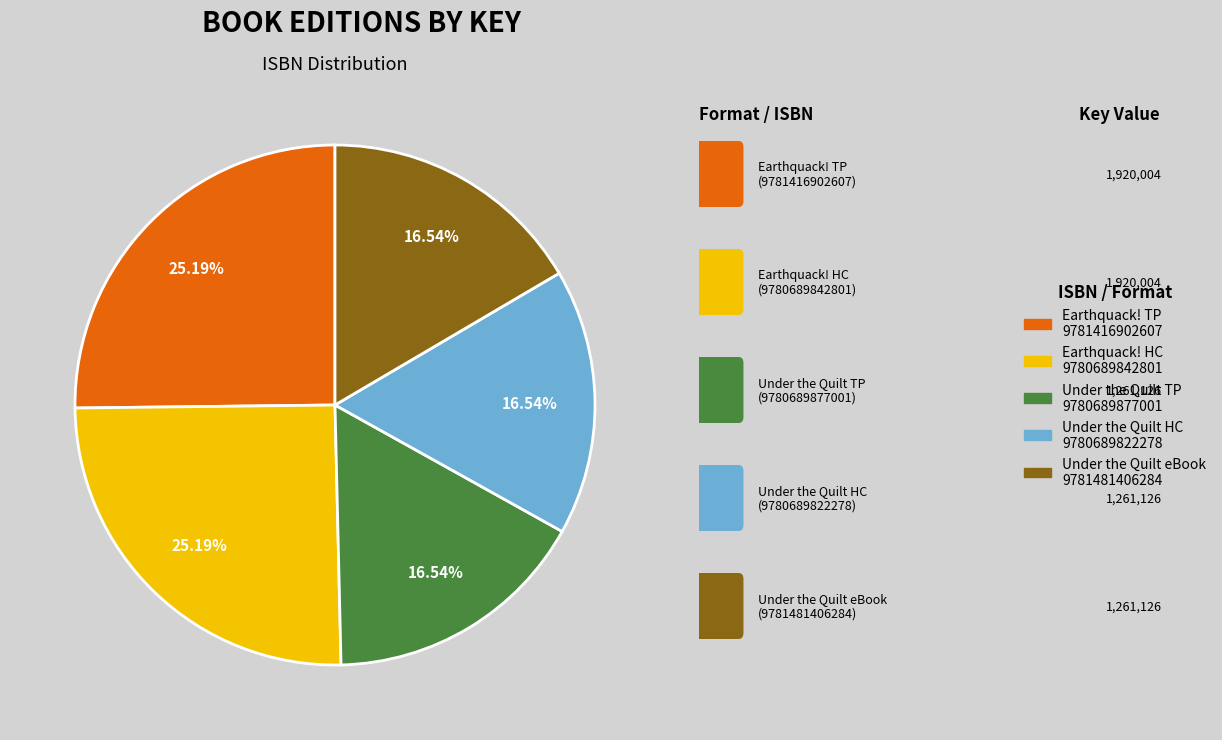

How many slices are in this pie chart?

5